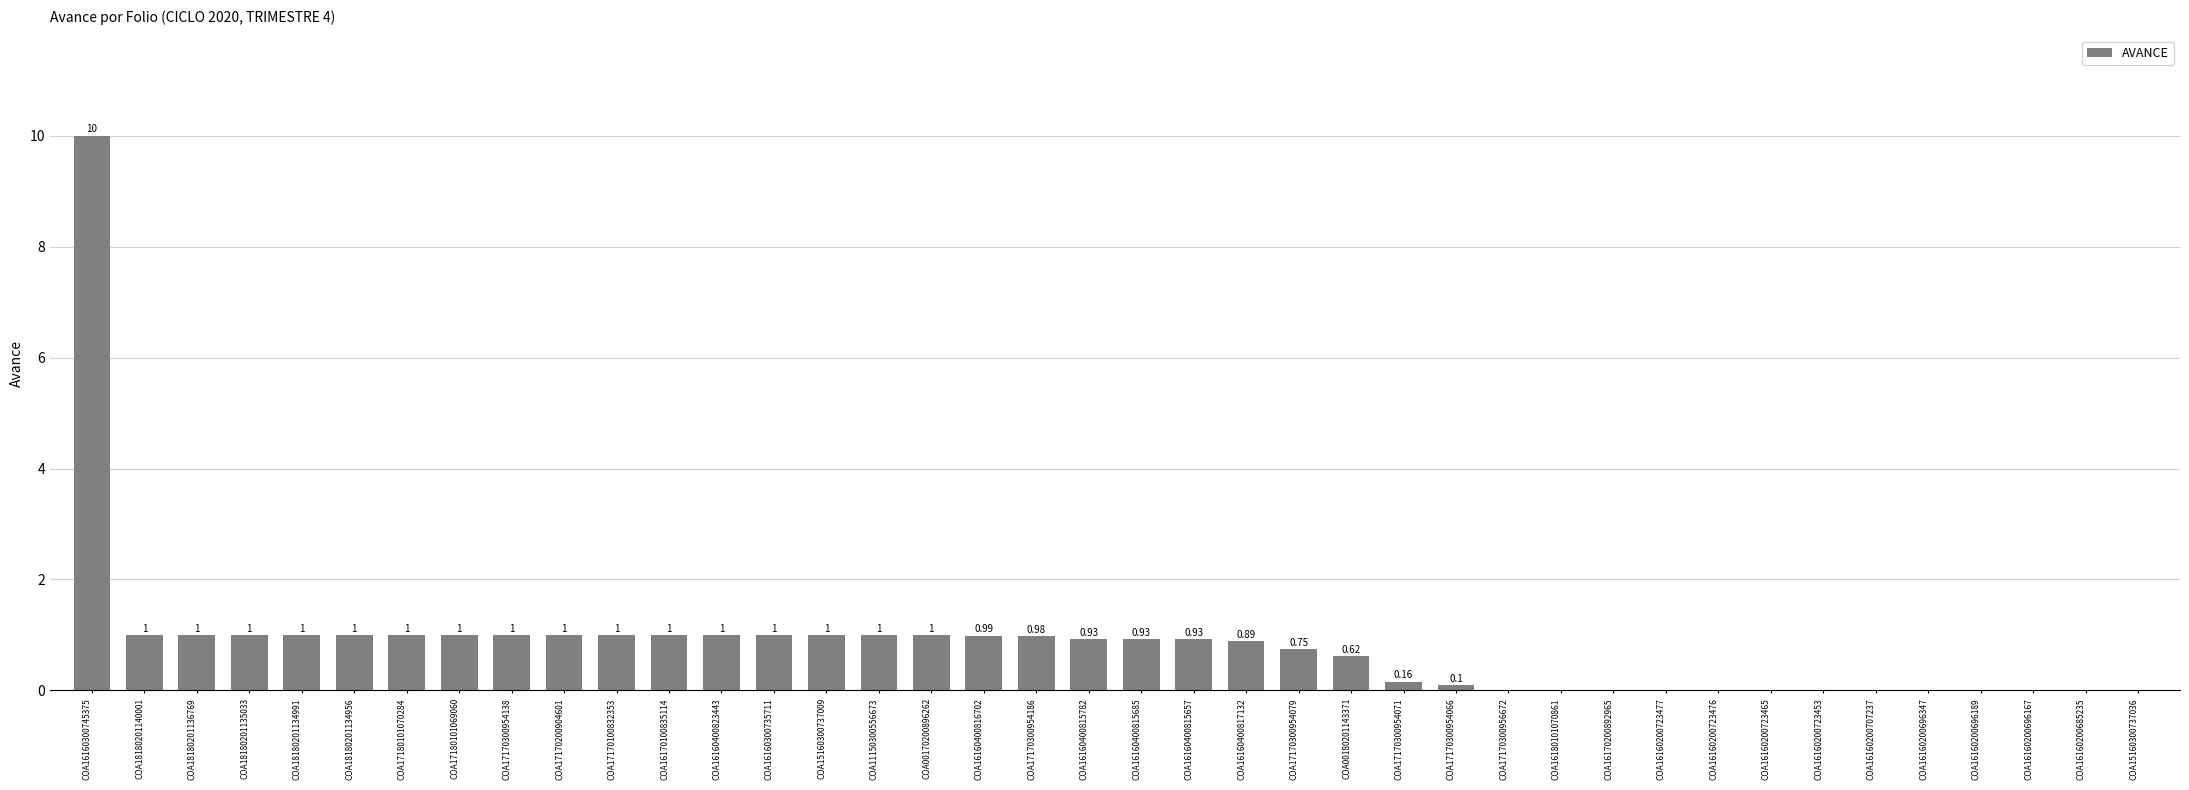

Which category has the highest value across all series?

COA16160300745375